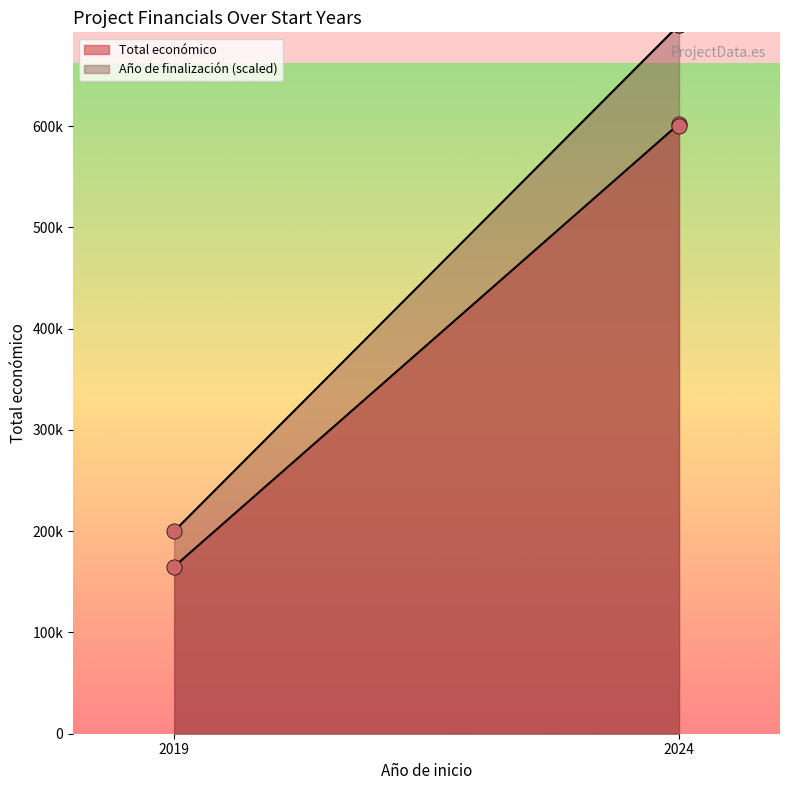

Which series has the largest total across all categories?

Año de finalización